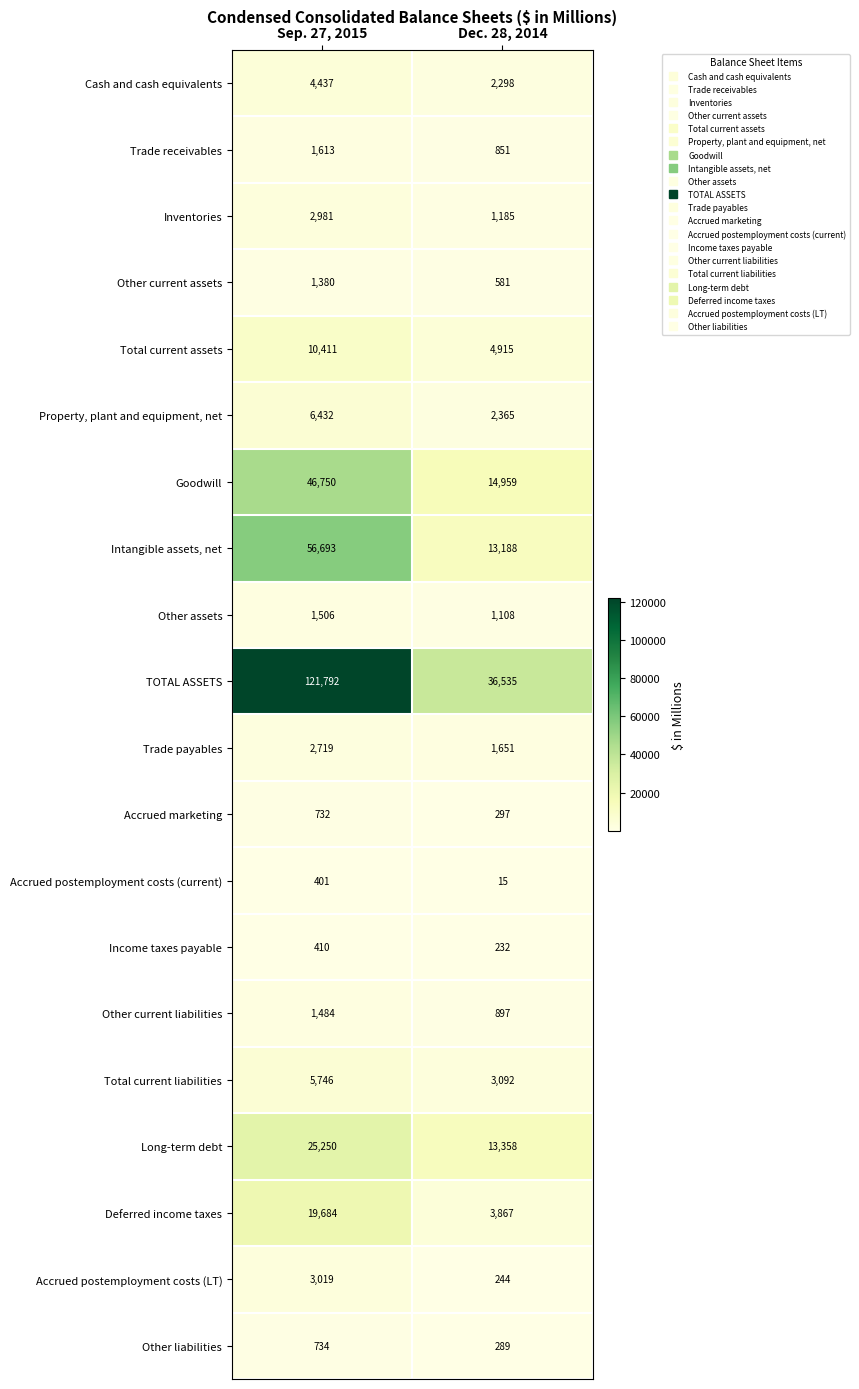

What is the difference between the highest and lowest values at Sep. 27, 2015?

121391